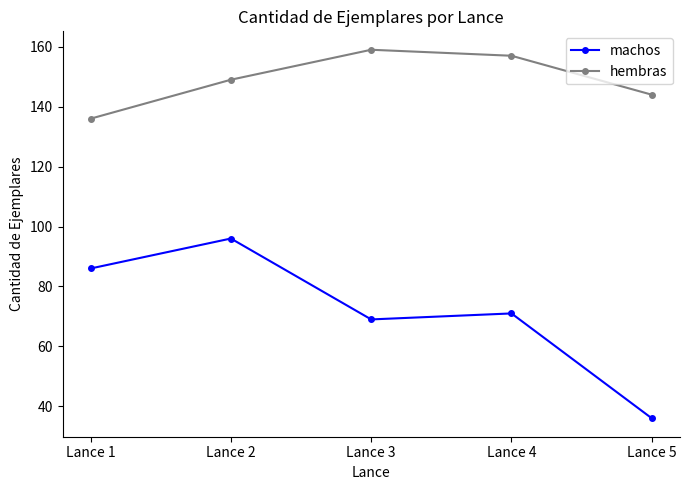

In machos, how many points are higher than both neighbors (excluding endpoints)?

2